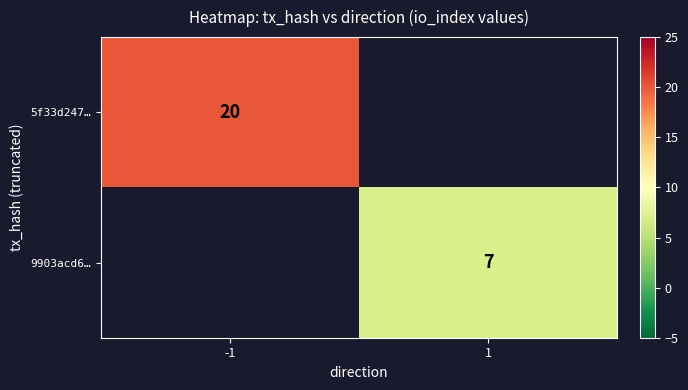

Which has a higher value, 1 or -1?

-1